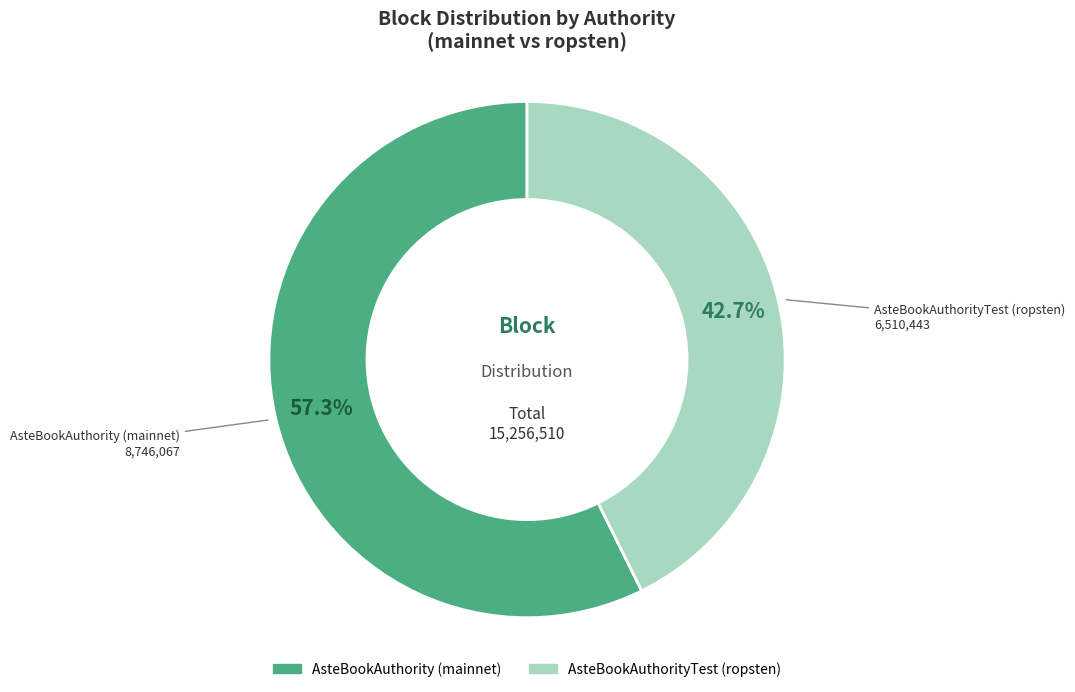

What percentage is the AsteBookAuthority (mainnet) slice, to the nearest percent?

57%